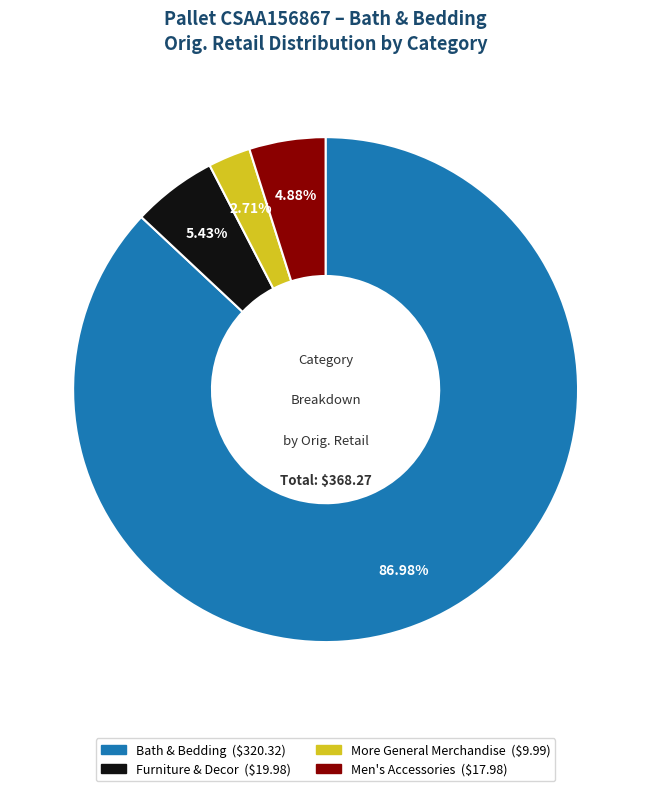

Is it true that More General Merchandise is 3% of the pie?

True